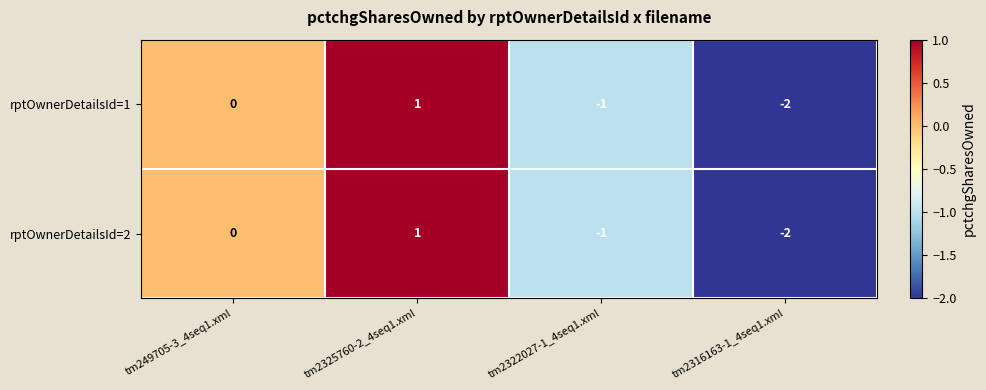

Count the rptOwnerDetailsId=1 values in the range -1 to 1.

3